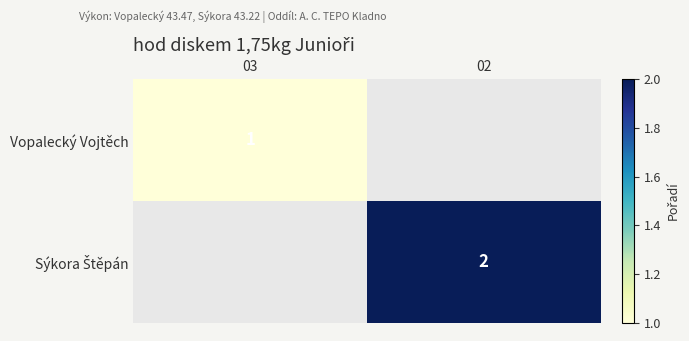

The value of Sýkora Štěpán at 02 is 2.0. True or false?

True